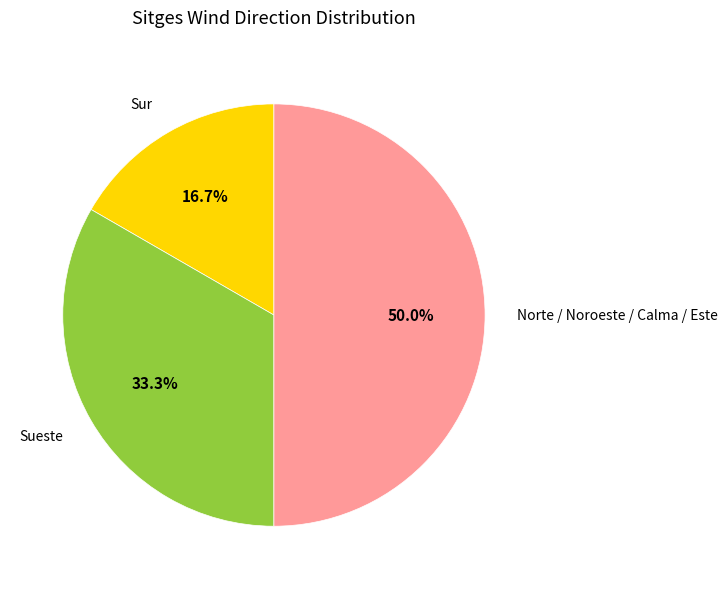

Does Sueste account for over 50% of the chart?

No